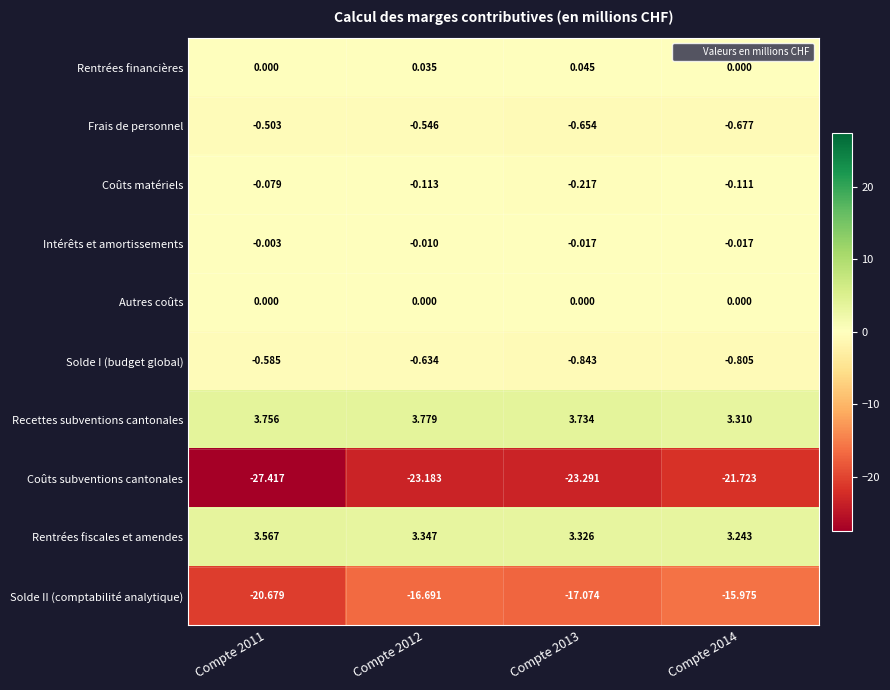

Which series has the largest total across all categories?

Recettes subventions cantonales